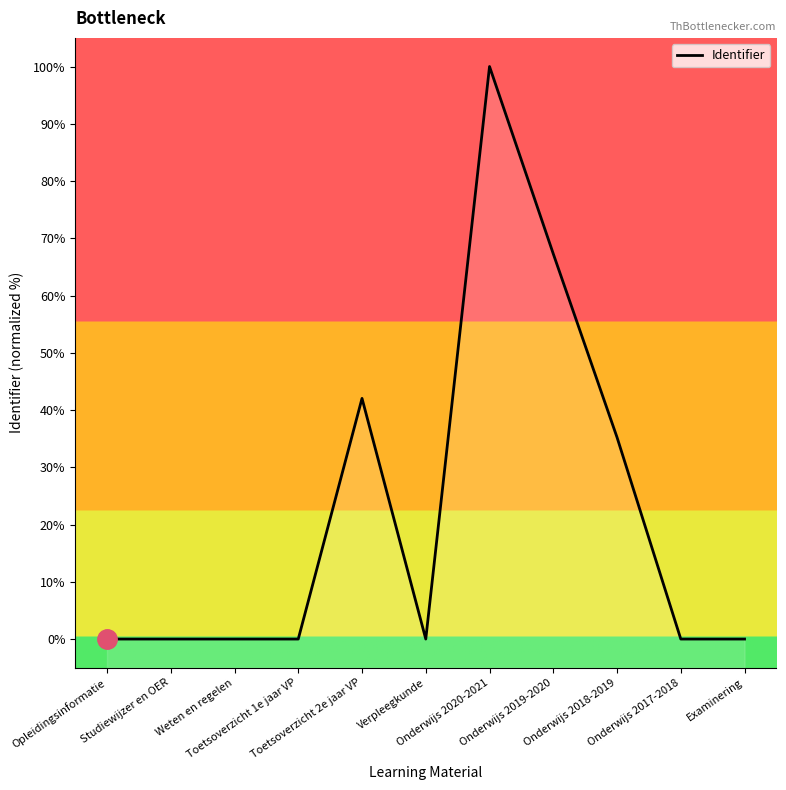

Reading left to right, what are all the values shown in this chart?

0.0	0.0	0.0	0.0	42.0	0.0	100.0	67.3	35.2	0.0	0.0